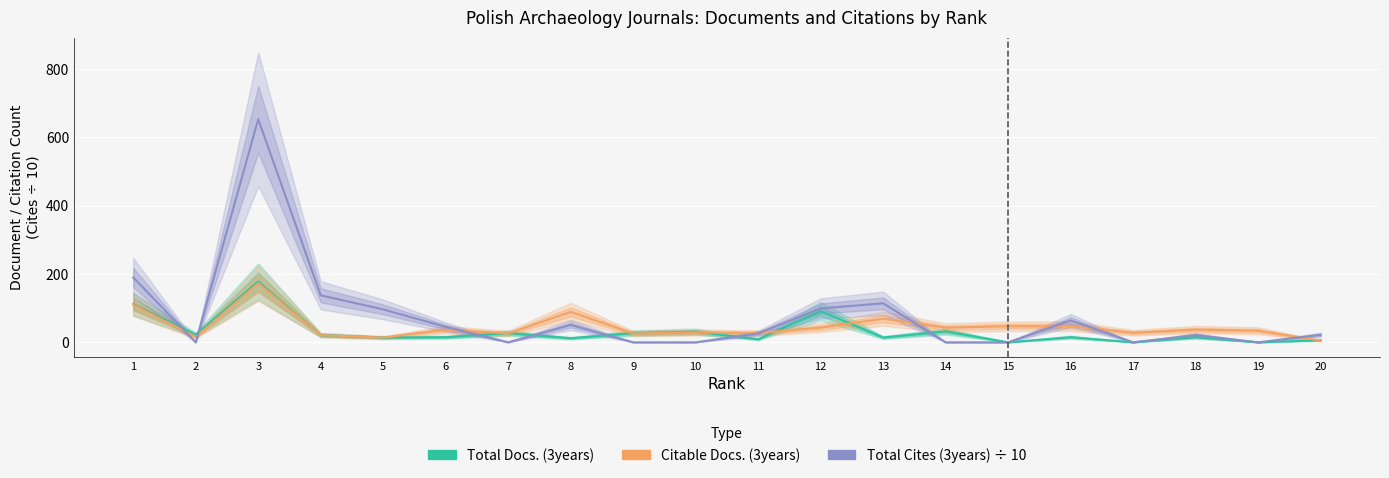

Which series has the largest total across all categories?

Total Cites (3years) ÷ 10